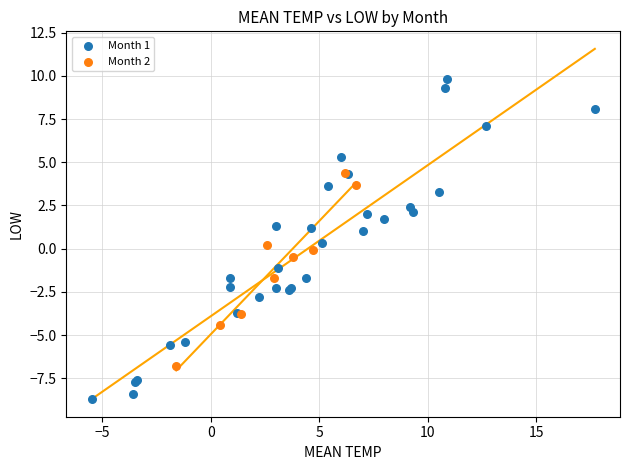

What are all the series names shown in the legend?

Month 1, Month 2